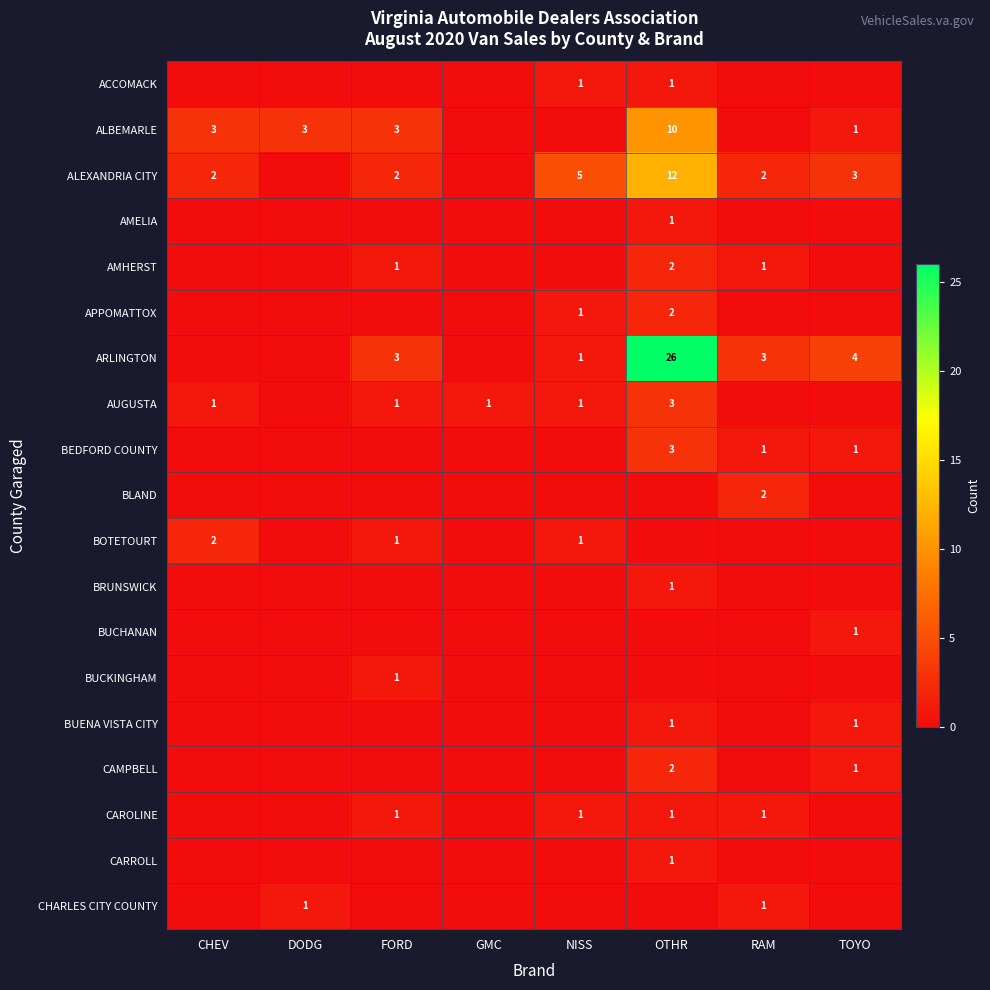

At which category is the sum across all series the highest?

OTHR